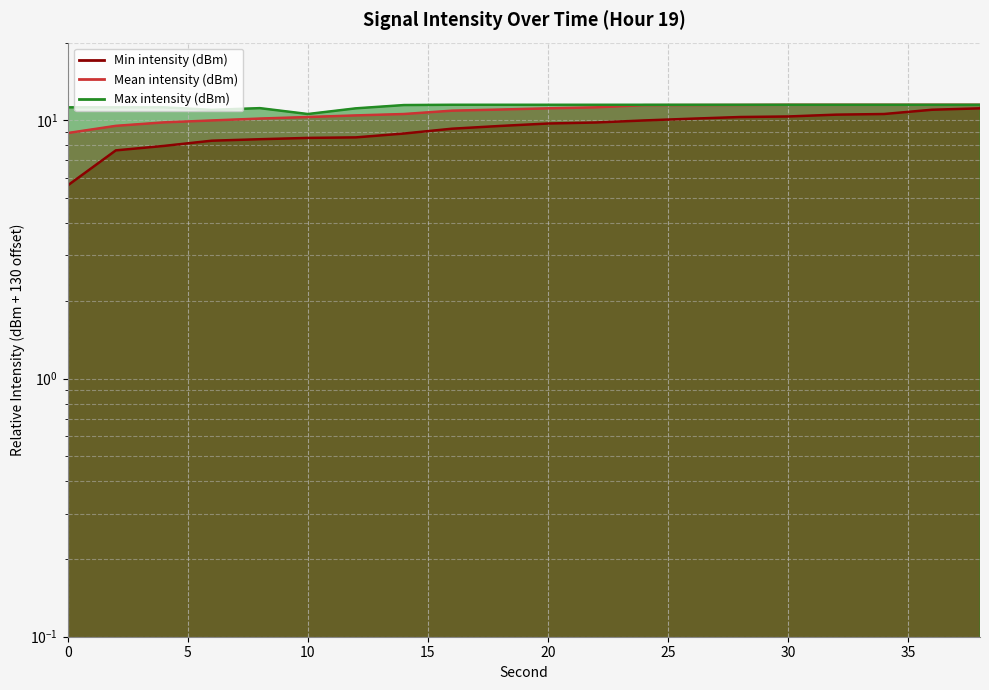

True or false: Mean intensity (dBm) and Min intensity (dBm) intersect in this chart.

False